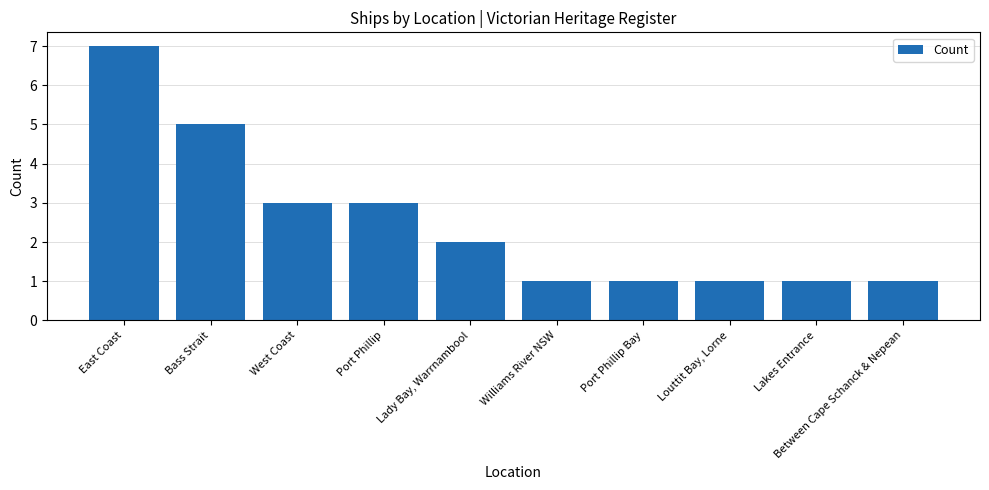

Between Williams River NSW and West Coast, which is larger?

West Coast